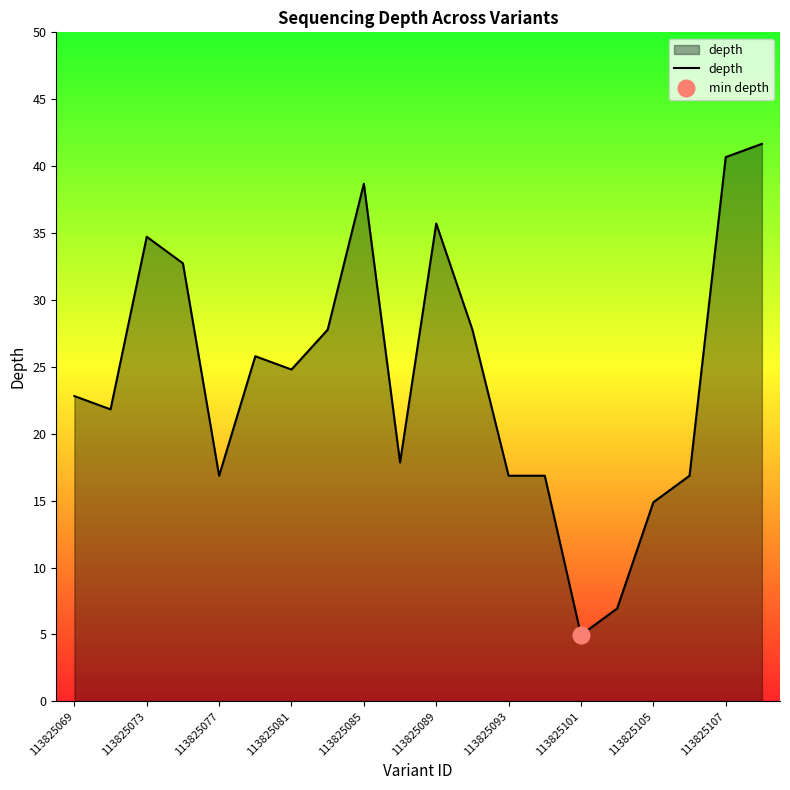

Is it true that depth equals 25 at 113825107?

False